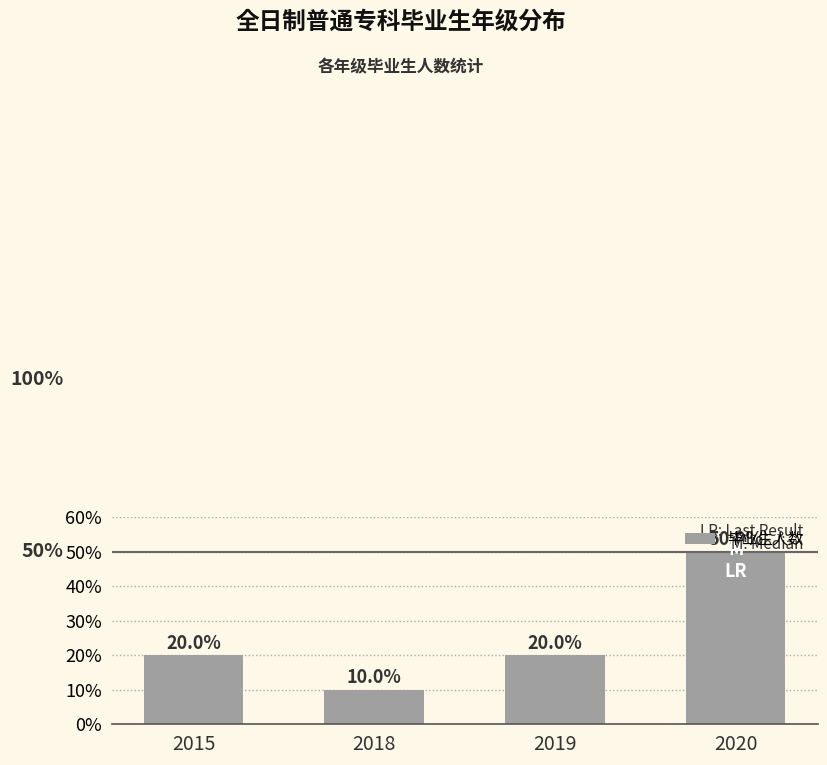

Are the bars horizontal?

No